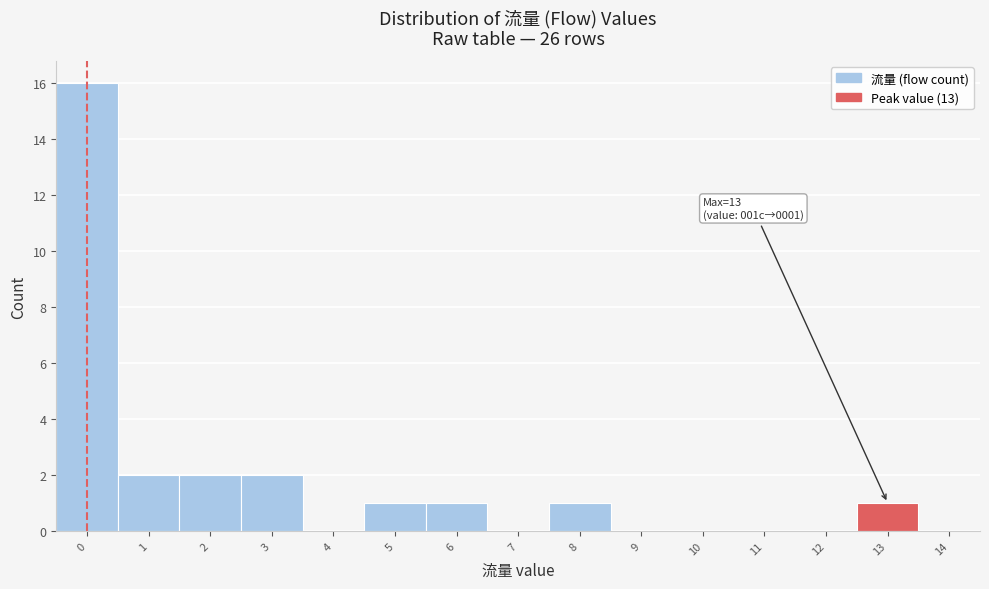

Which range on the x-axis has the tallest bar?

-0.5 to 0.5